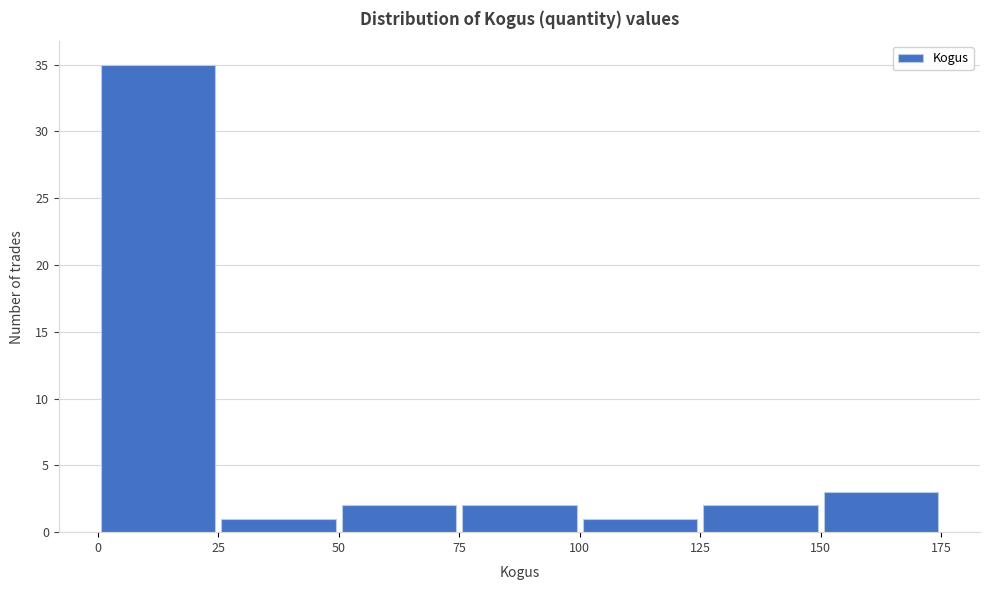

Reading left to right, list every bar in this chart as the range it spans on the x-axis followed by its height. The values are not printed on the chart, so give them approximately, as read against the axis.

0 to 25: 35
25 to 50: 1
50 to 75: 2
75 to 100: 2
100 to 125: 1
125 to 150: 2
150 to 175: 3